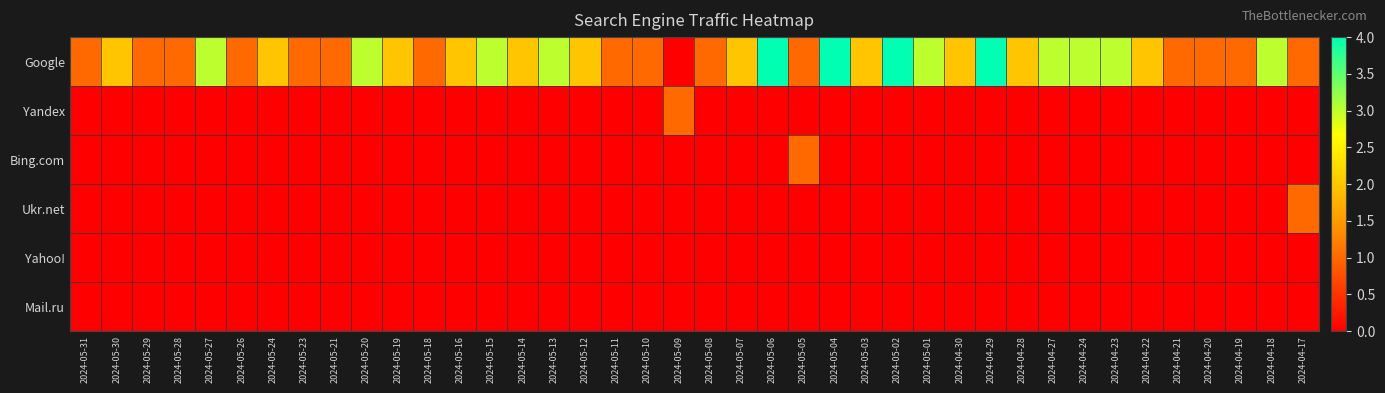

What is the difference between the highest and lowest values at 2024-05-26?

1